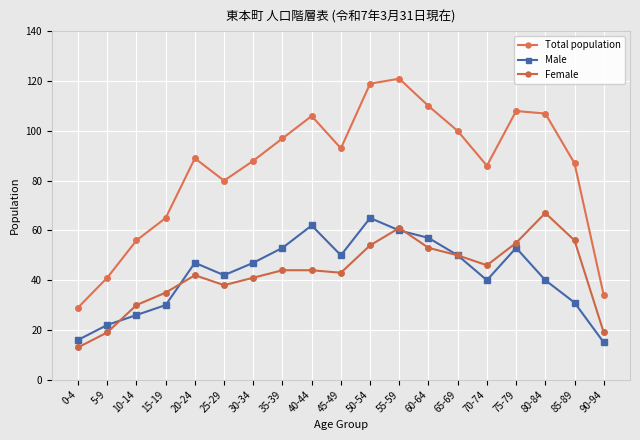

What are all the series names shown in the legend?

Total population, Male, Female